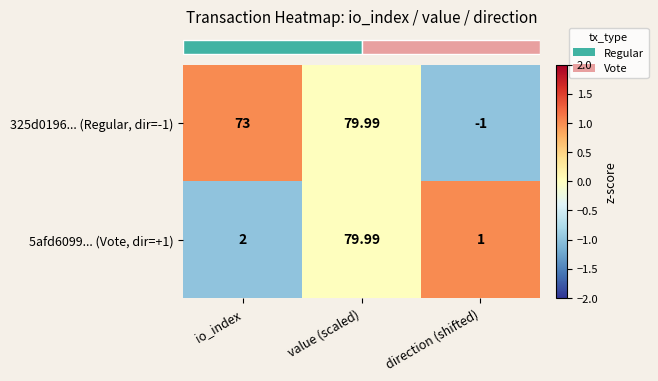

How many distinct data groups are displayed?

2